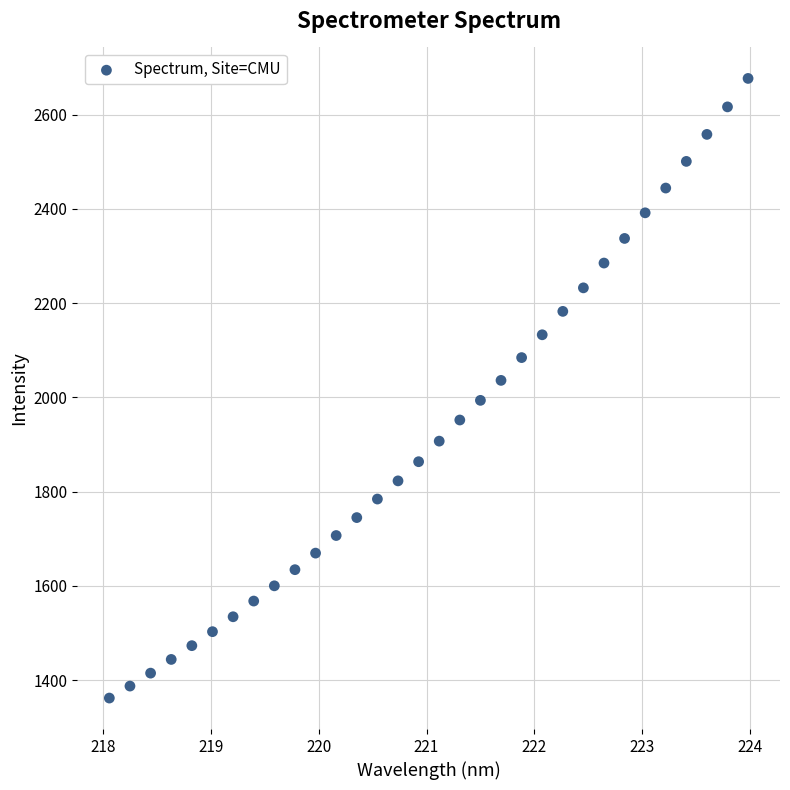

What is the range of X values (max minus min)?

5.9